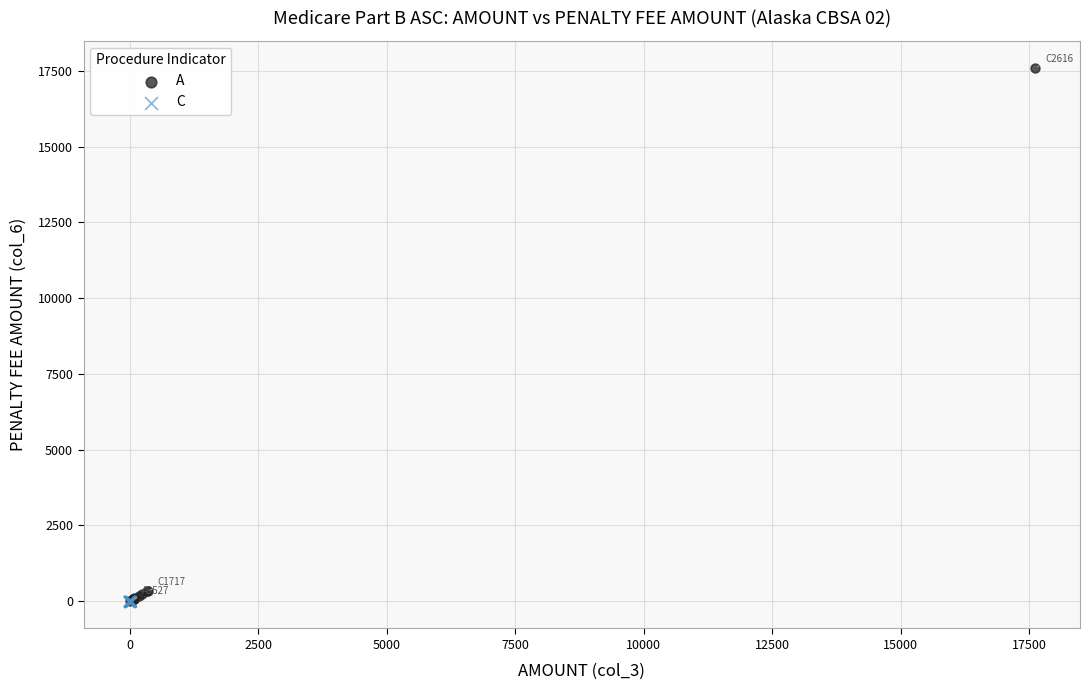

Which series reaches the maximum Y coordinate?

A